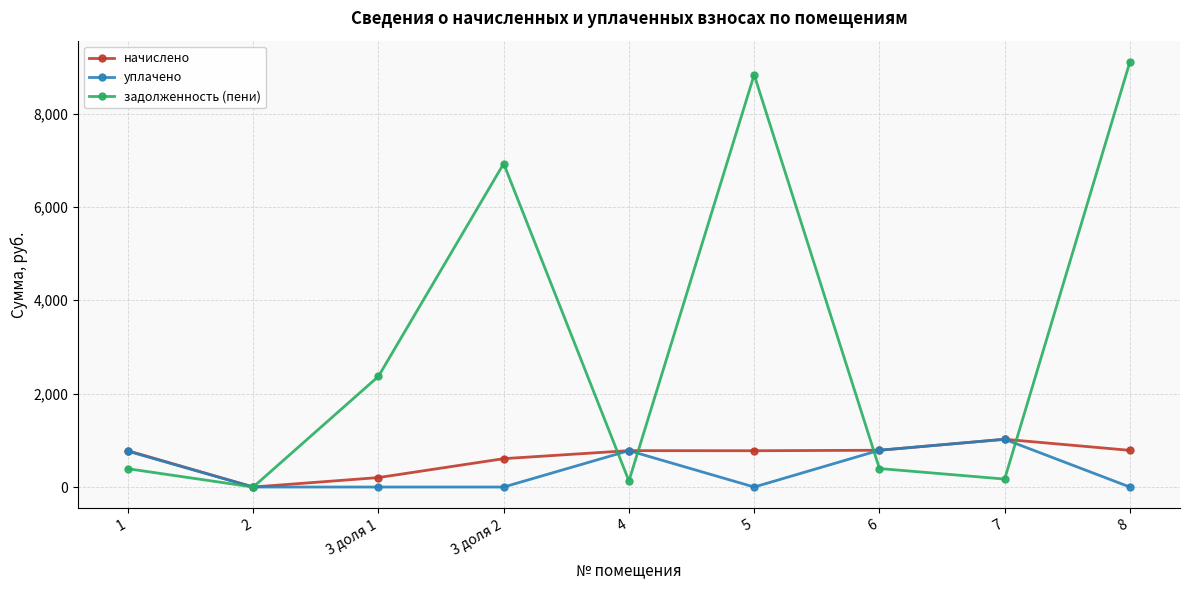

At which category is the sum across all series the highest?

8